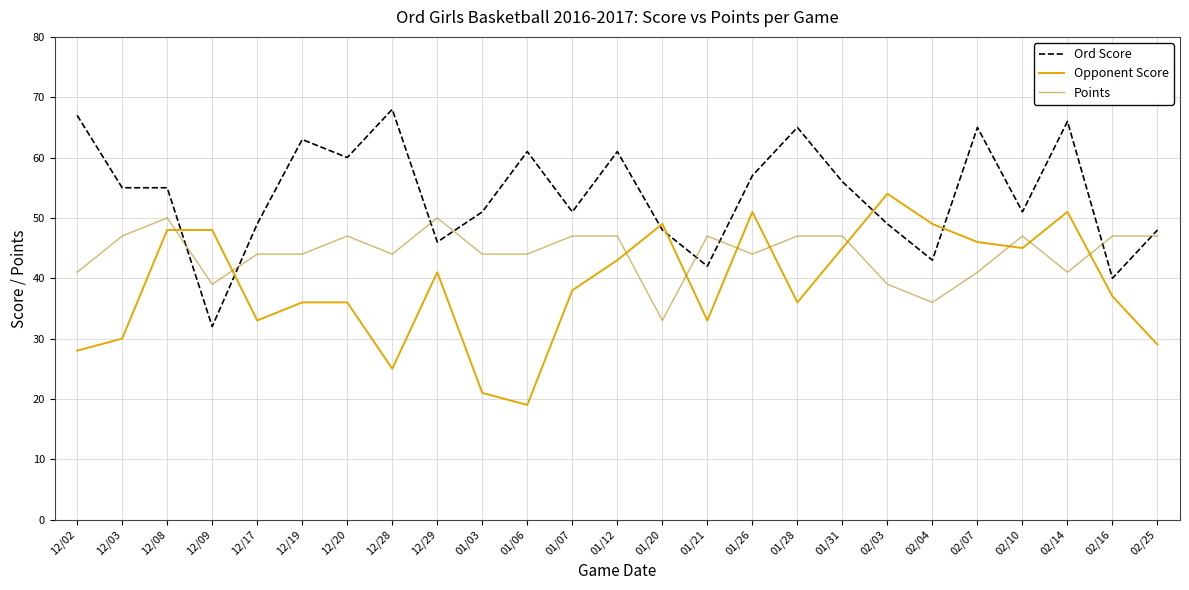

Is this an area chart (filled region under the line)?

No